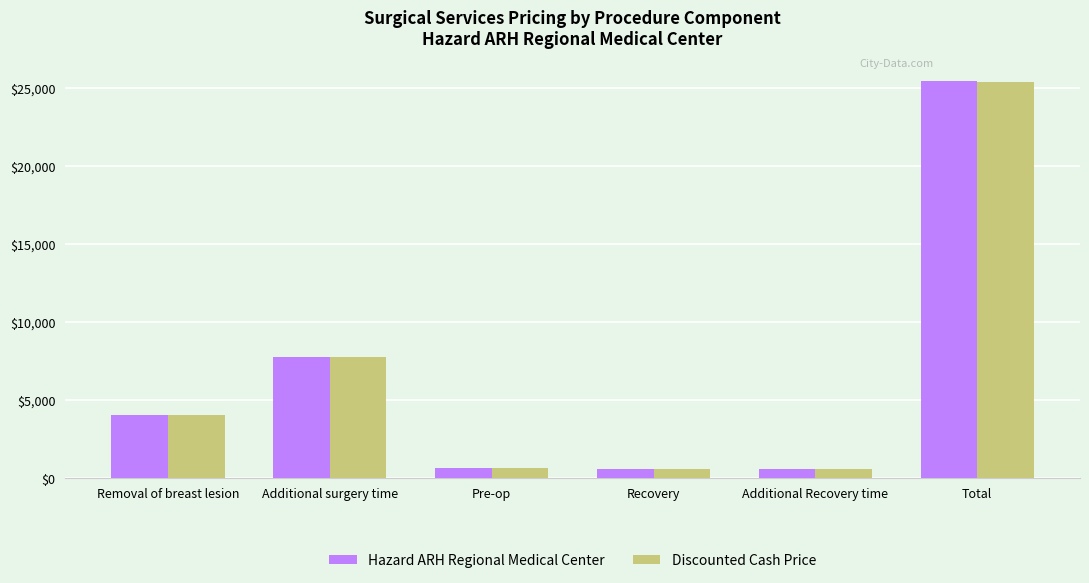

Which series changed the most between Pre-op and Total?

Hazard ARH Regional Medical Center